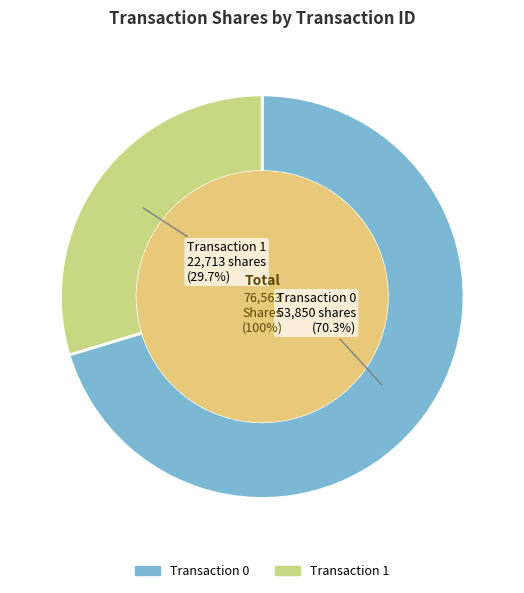

What percentage is the 0 slice, to the nearest percent?

70%